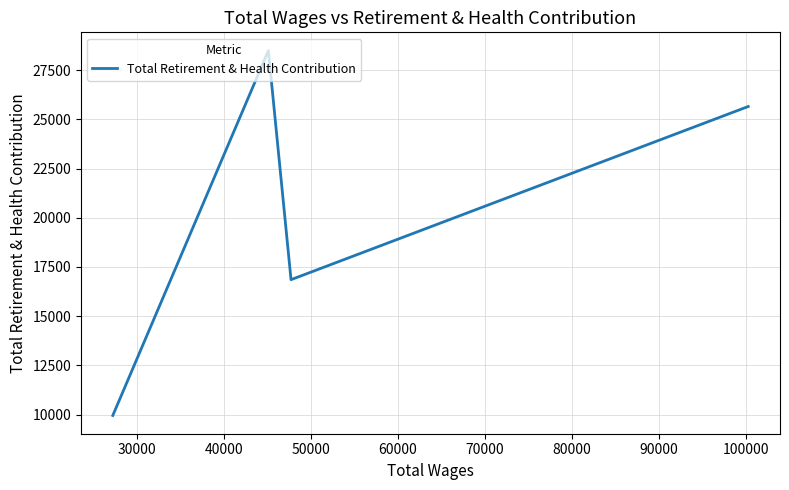

How many interior local peaks (higher than both neighbors) does the data have?

1